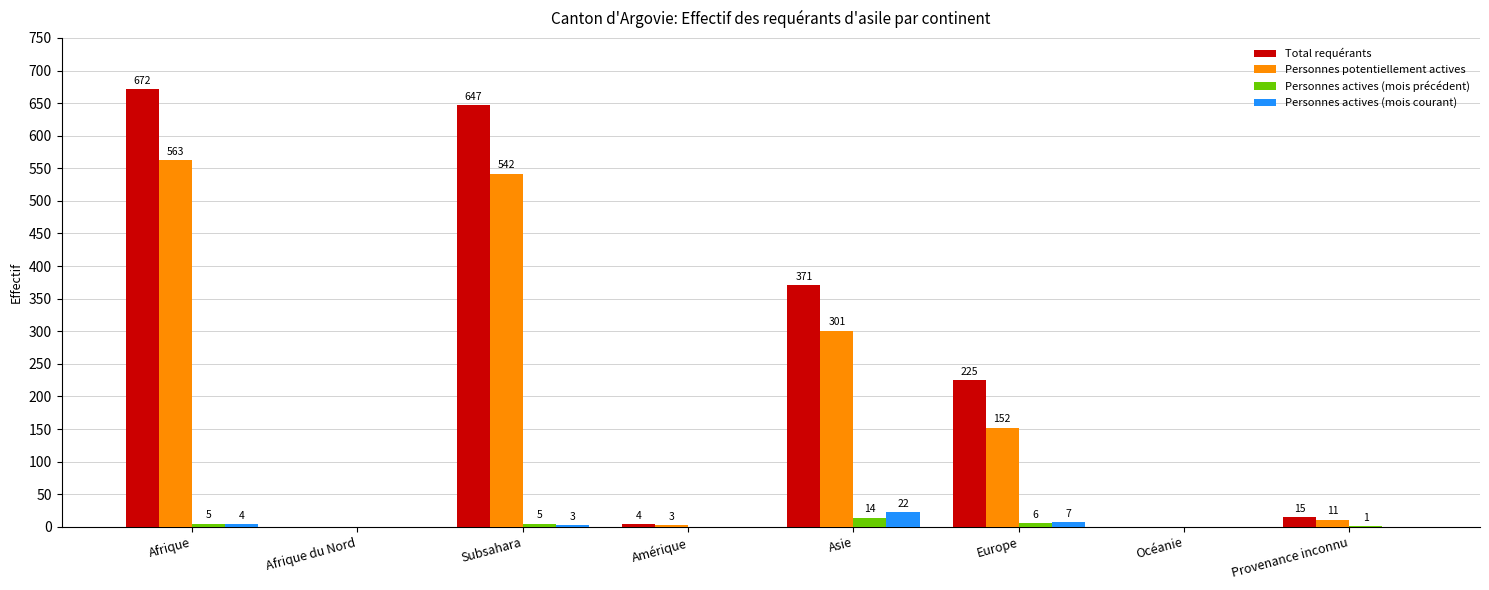

Which series has the largest range (max minus min)?

Total requérants